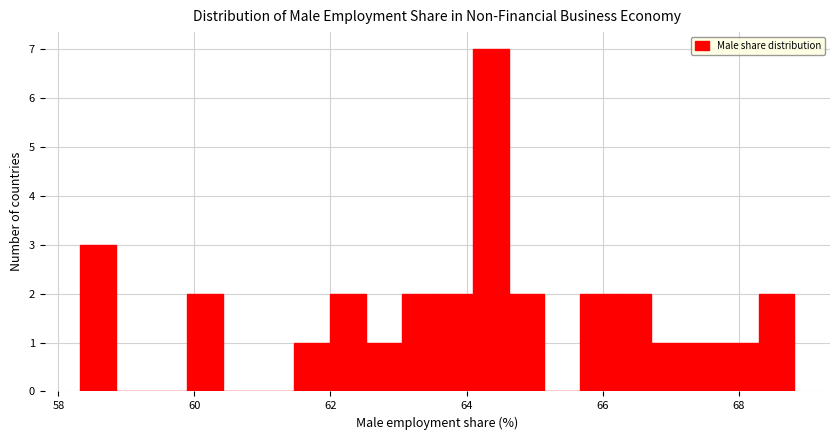

Around what value on the x-axis is the tallest bar? Give the approximate position of its centre, as read against the axis.

64.4